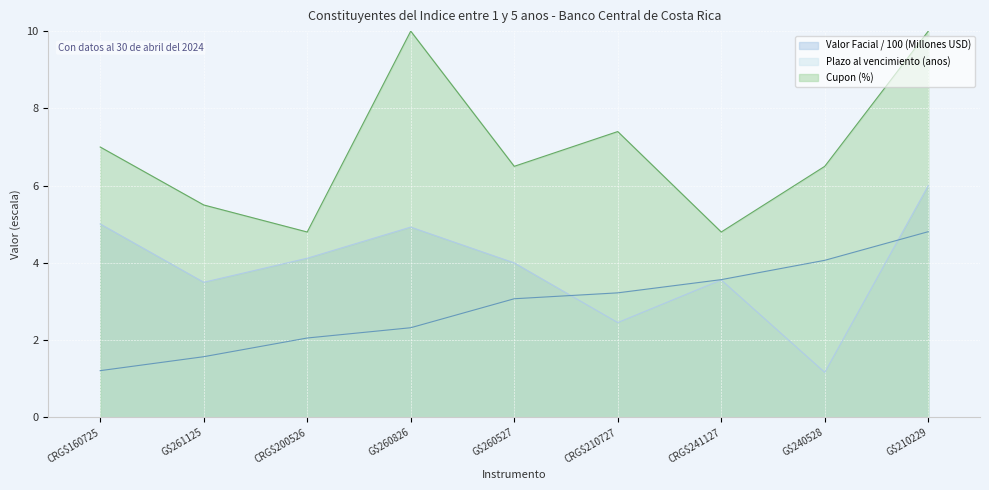

Is it true that Cupon (%) equals 2.6 at CRG$241127?

False